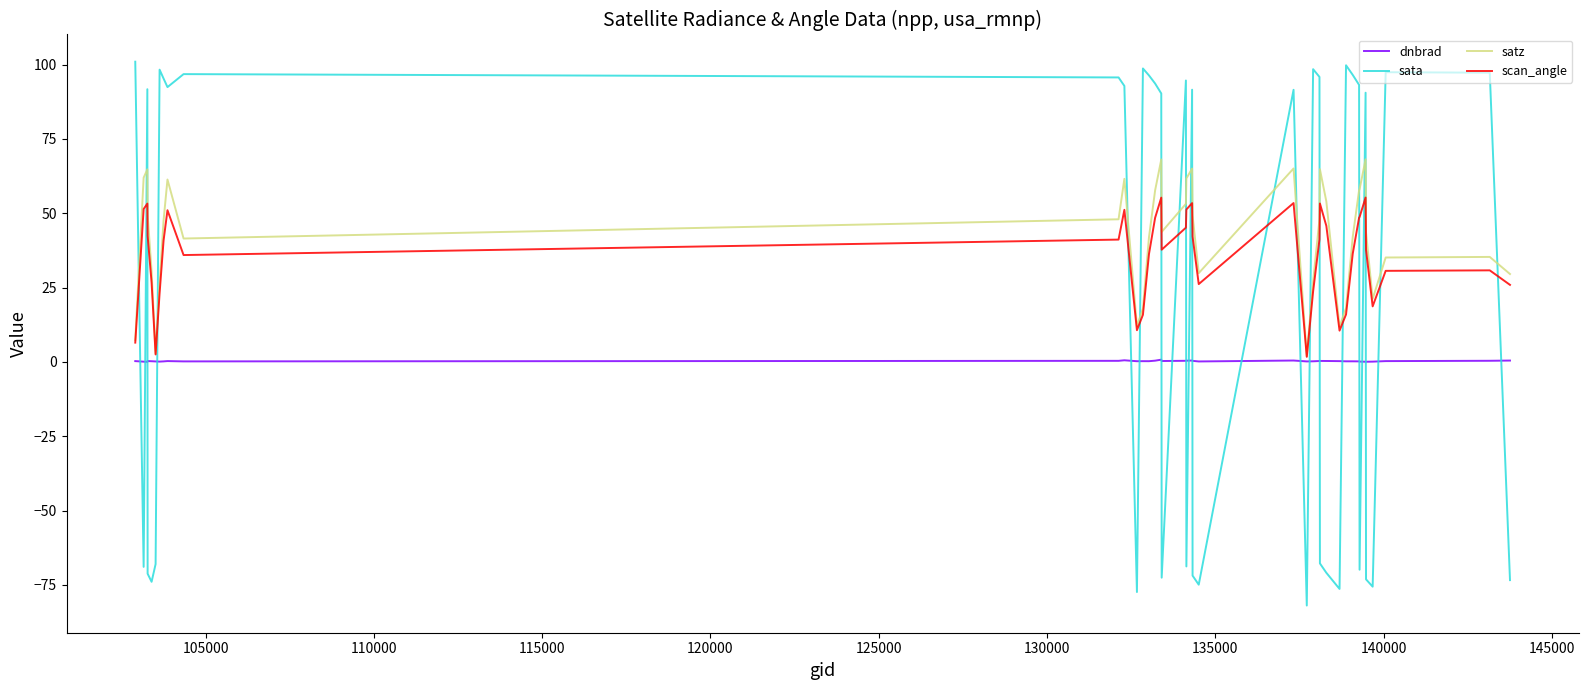

After their last crossing, which series has the higher values: sata or dnbrad?

dnbrad